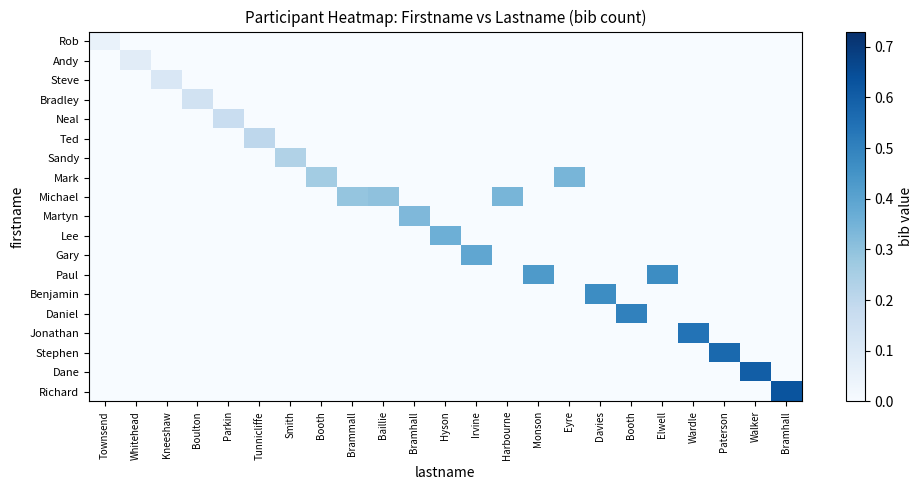

At how many categories does at least one series exceed 0?

23